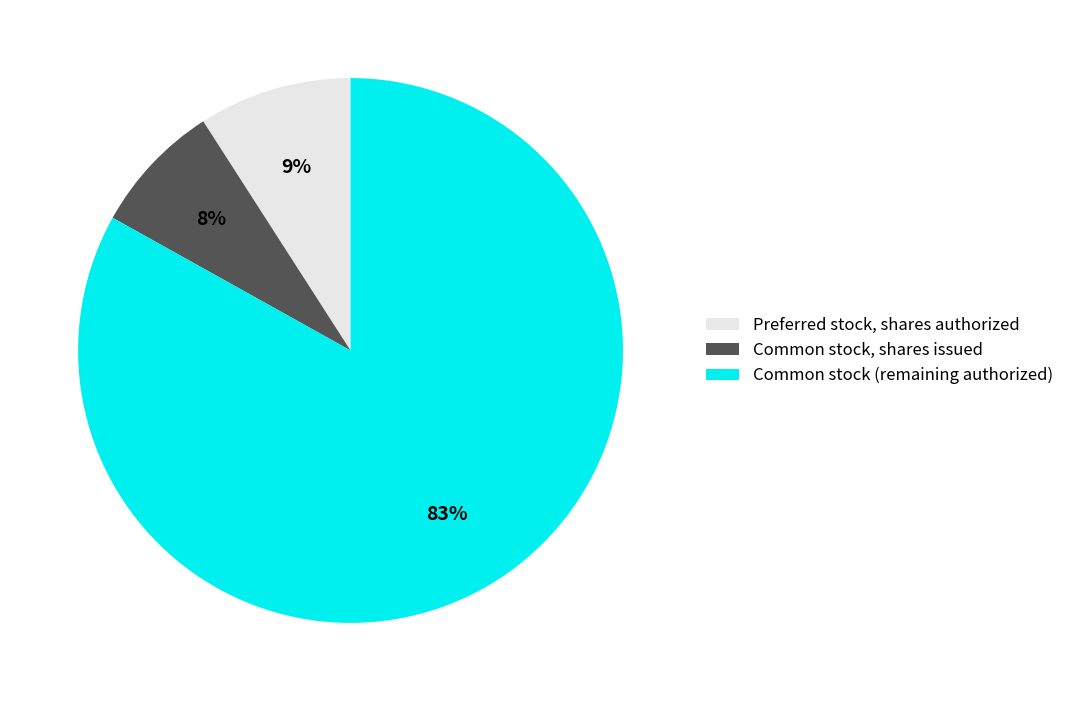

Do Common stock (remaining authorized) and Common stock, shares issued together represent more than half of the pie?

Yes